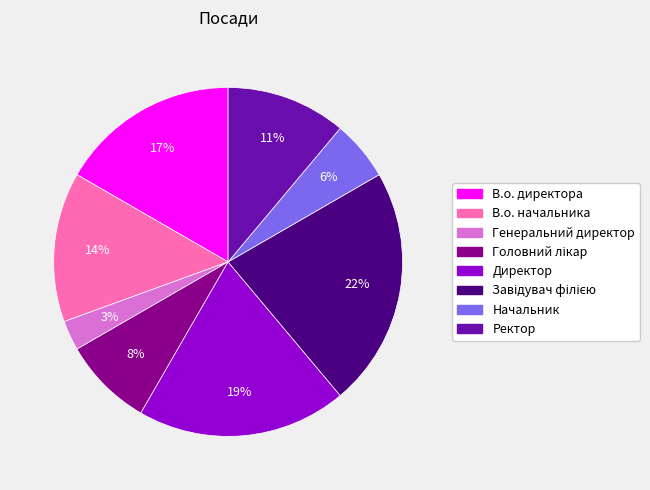

What is the smallest slice in the pie chart?

Генеральний директор